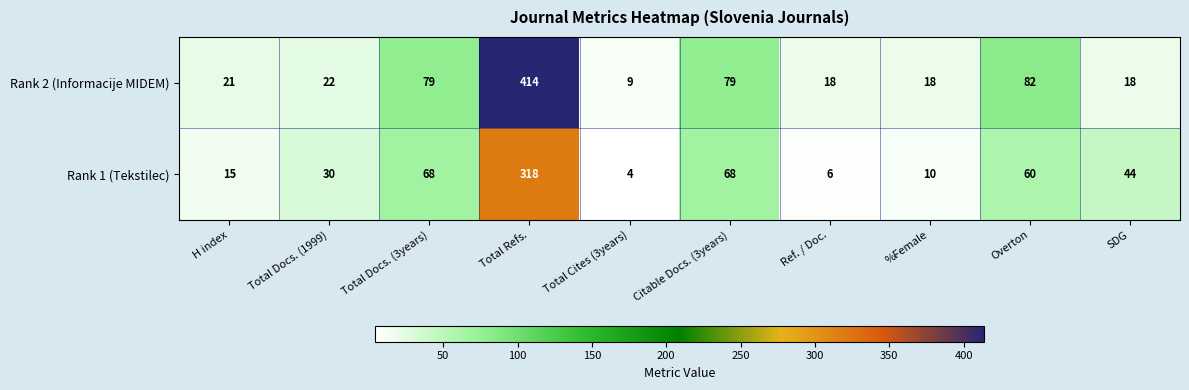

Reading left to right, transcribe all the data shown in this chart.

Rank 2 (Informacije MIDEM): H index=21	Total Docs. (1999)=22	Total Docs. (3years)=79	Total Refs.=414	Total Cites (3years)=9	Citable Docs. (3years)=79	Ref. / Doc.=18	%Female=18	Overton=82	SDG=18
Rank 1 (Tekstilec): H index=15	Total Docs. (1999)=30	Total Docs. (3years)=68	Total Refs.=318	Total Cites (3years)=4	Citable Docs. (3years)=68	Ref. / Doc.=6	%Female=10	Overton=60	SDG=44